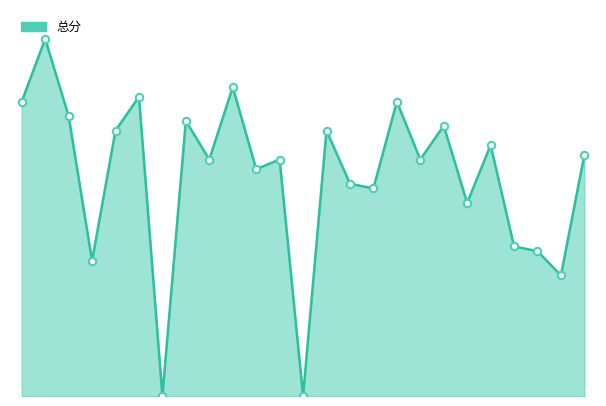

Does the chart have visible grid lines?

No